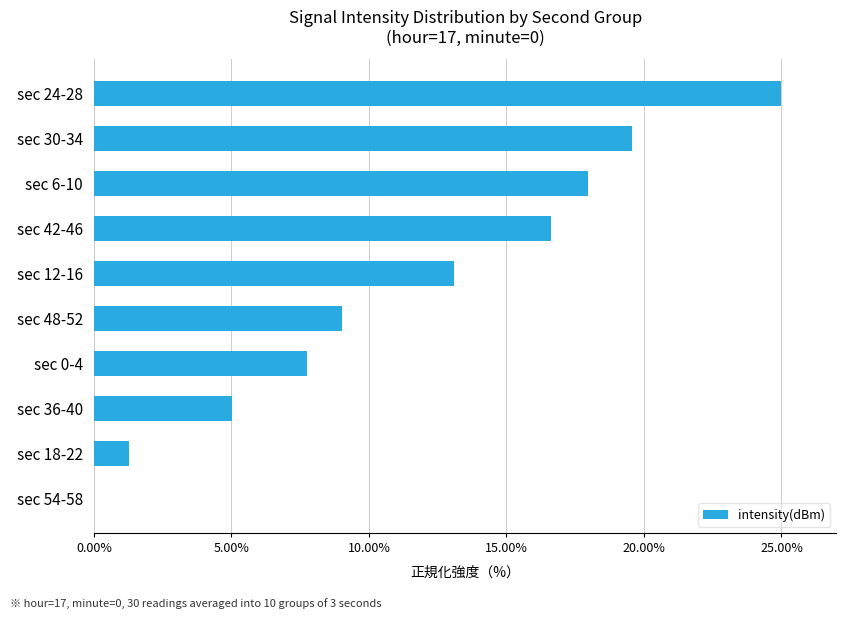

Is it true that the value at sec 54-58 is 0.0?

True